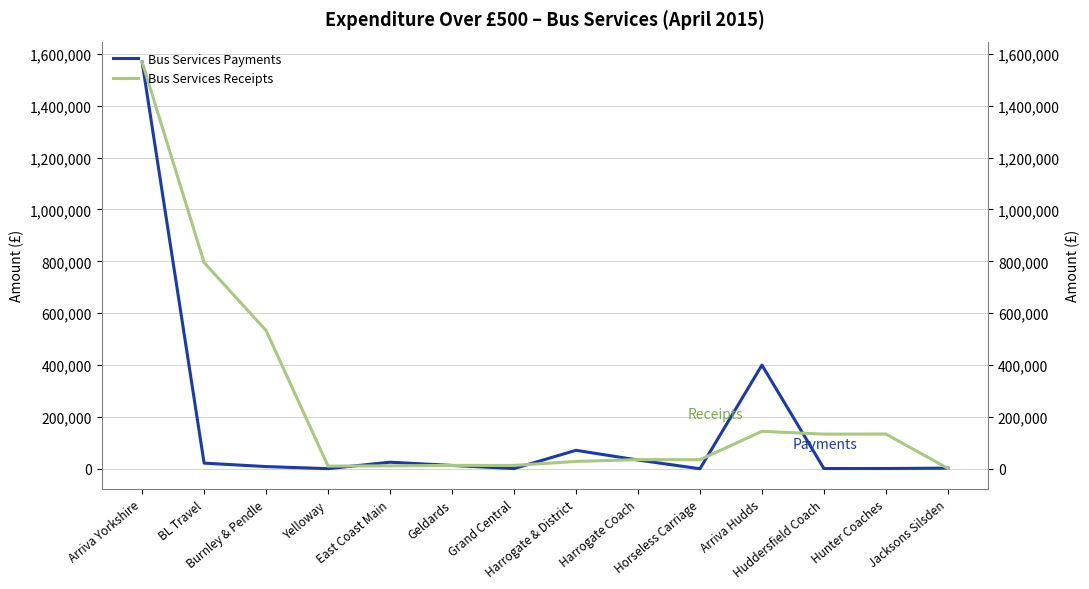

What value does the Bus Services Receipts series have at Geldards?

13341.0